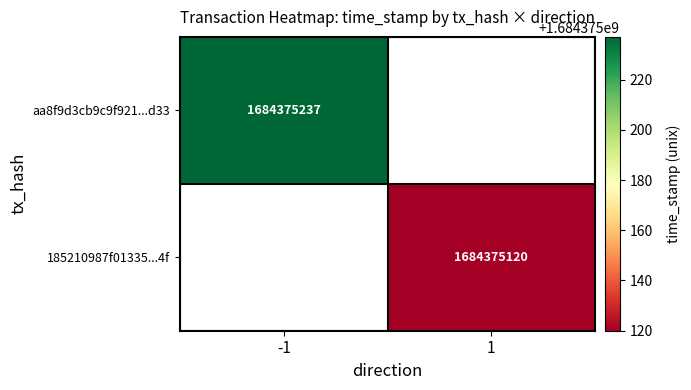

Count the number of data series in this chart.

2